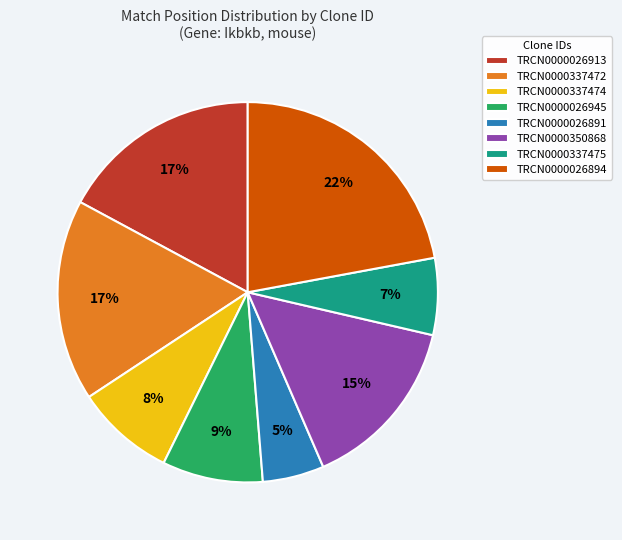

What is the largest slice in the pie chart?

TRCN0000026894